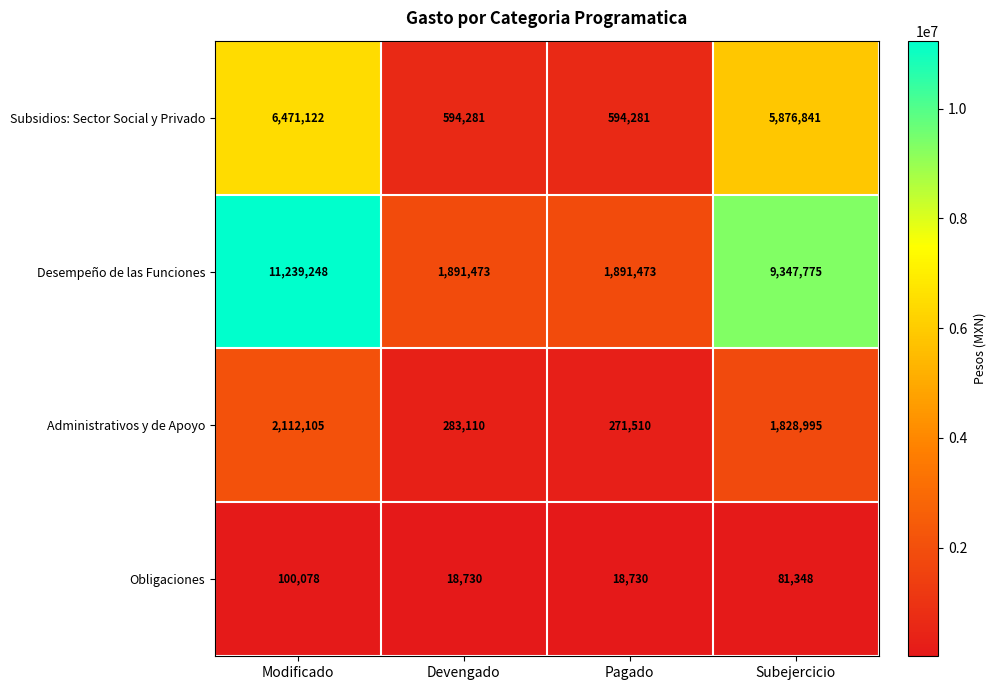

Reading left to right, extract all data points from this chart.

Subsidios: Sector Social y Privado: Modificado=6471122	Devengado=594281	Pagado=594281	Subejercicio=5876841
Desempeño de las Funciones: Modificado=11239248	Devengado=1891473	Pagado=1891473	Subejercicio=9347775
Administrativos y de Apoyo: Modificado=2112105	Devengado=283110	Pagado=271510	Subejercicio=1828995
Obligaciones: Modificado=100078	Devengado=18730	Pagado=18730	Subejercicio=81348